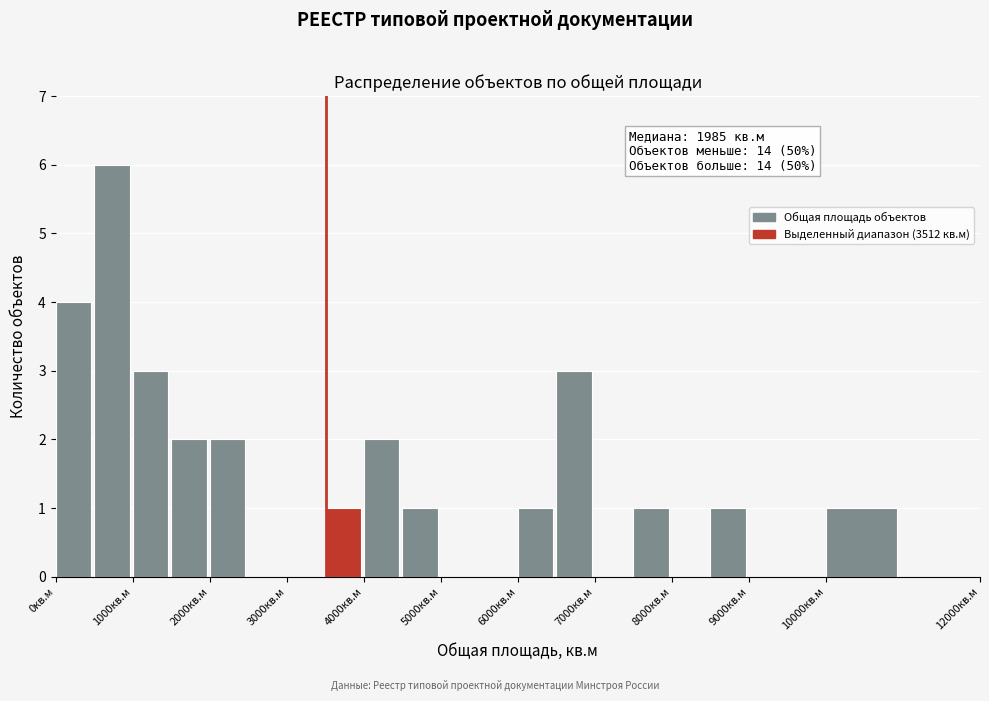

Over which range of the x-axis is the bar tallest?

500 to 1000